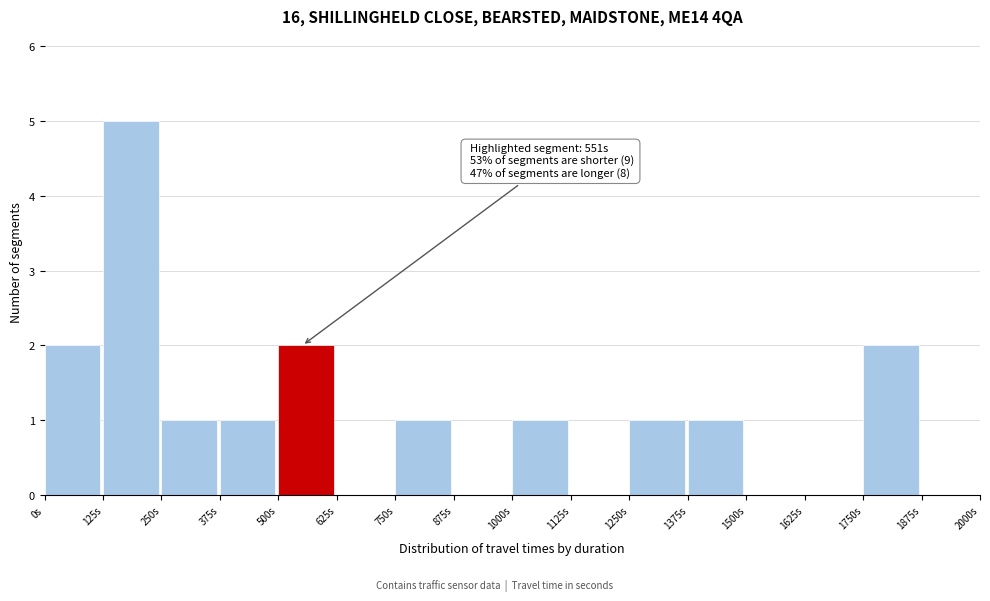

Over which range of the x-axis is the bar tallest?

125 to 250